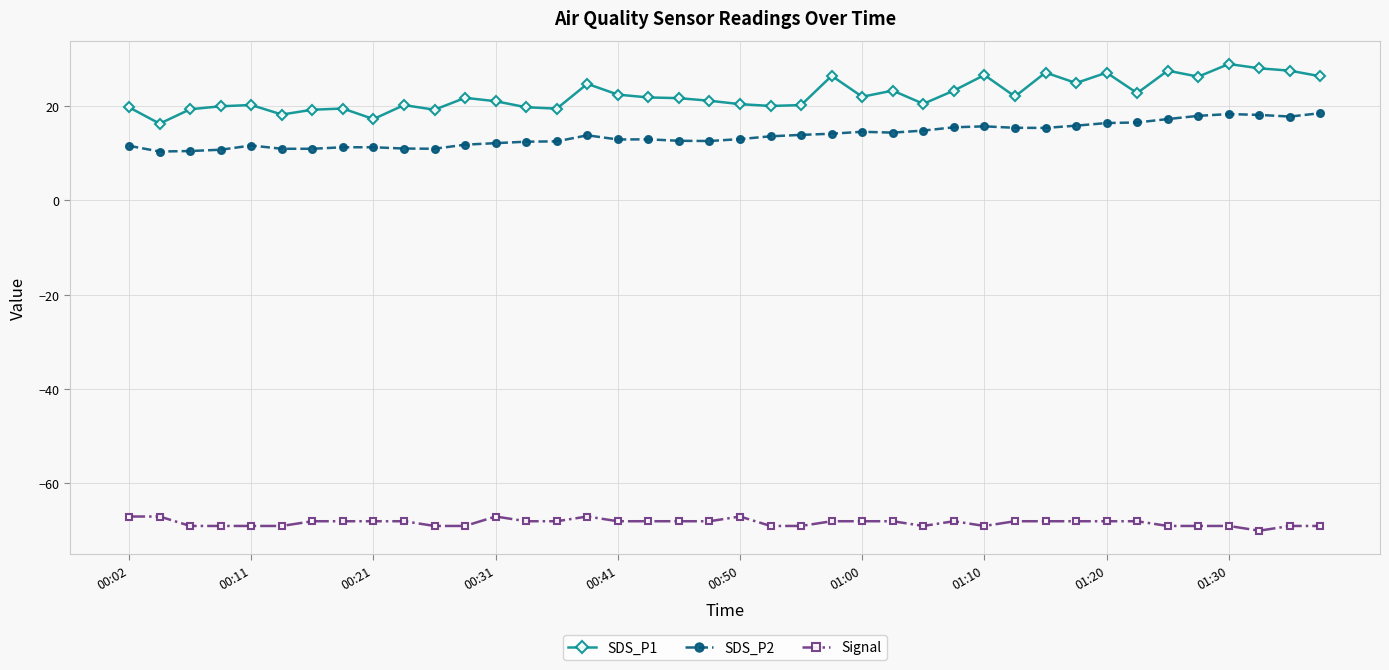

True or false: SDS_P2 has more than 0 interior local peaks.

True